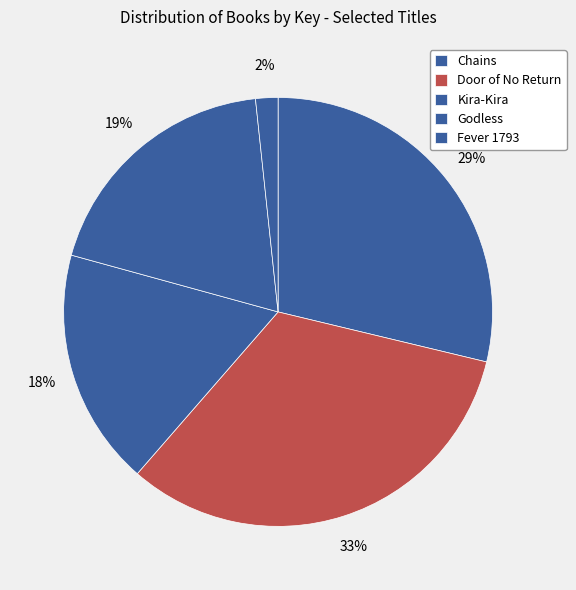

How many slices are in this pie chart?

5